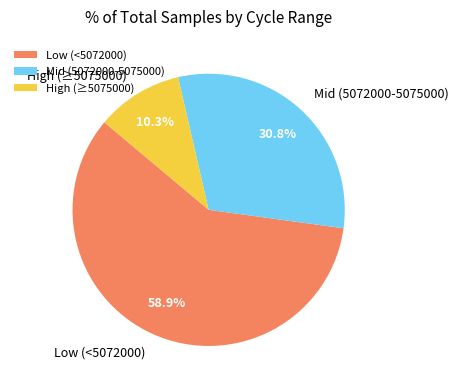

Which slice is the largest?

Low (<5072000)